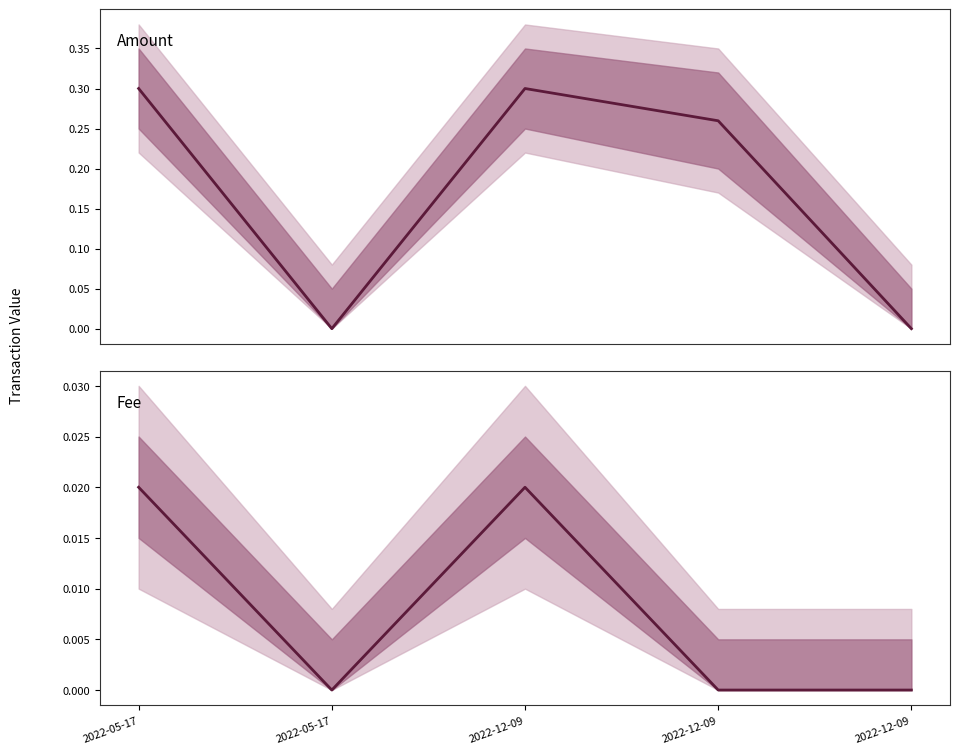

Does the chart display data point markers on the line(s)?

No